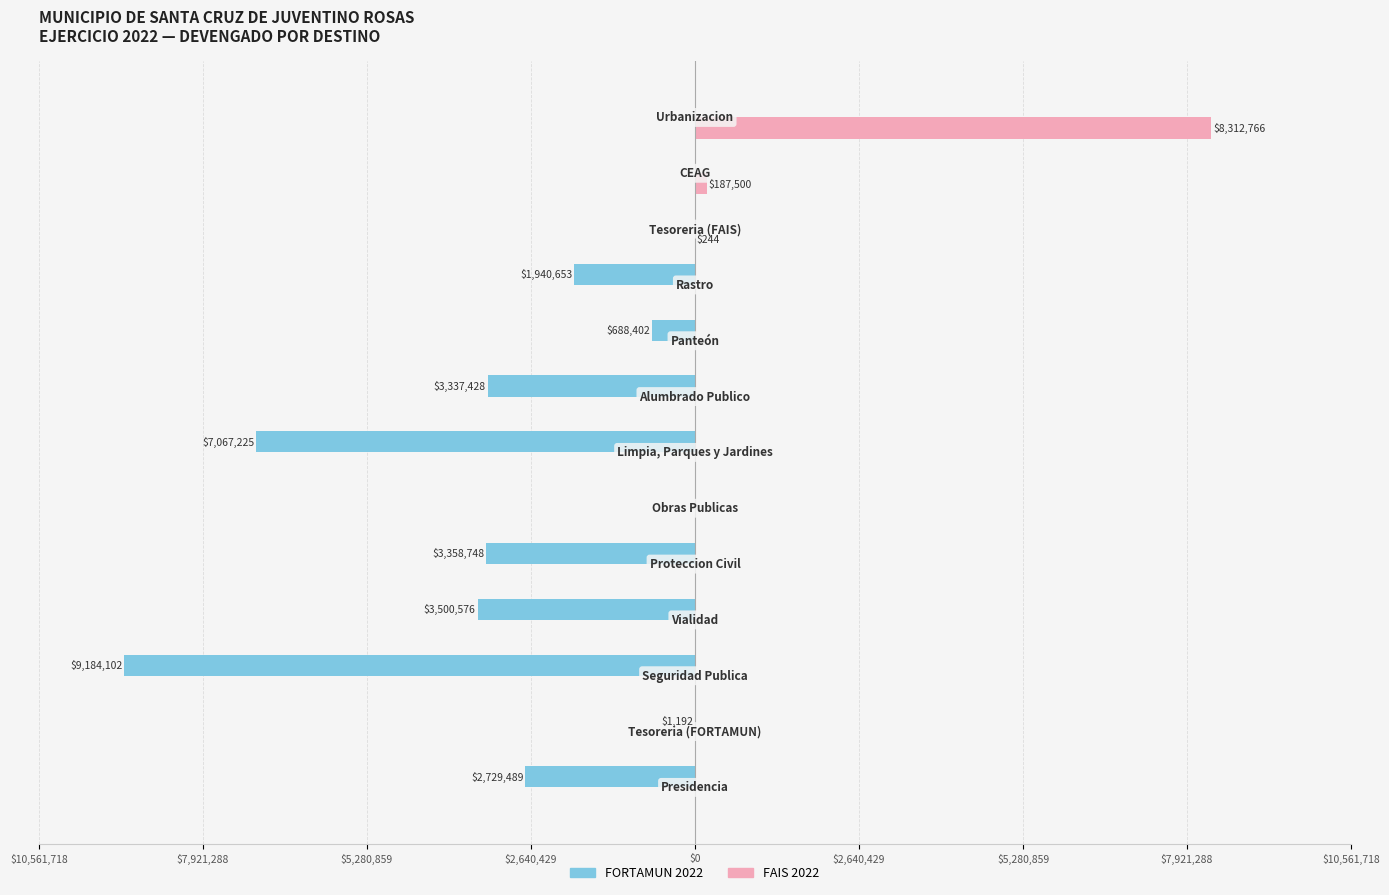

List the series in order of their overall mean, lowest first.

FORTAMUN 2022, FAIS 2022